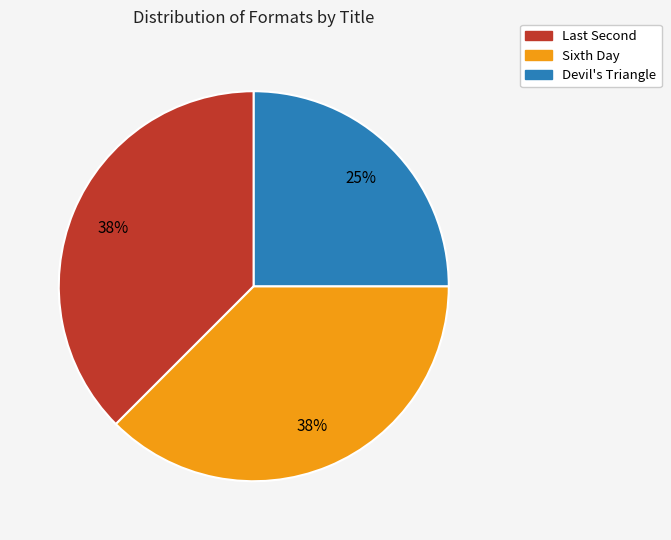

How many segments does this pie chart have?

3